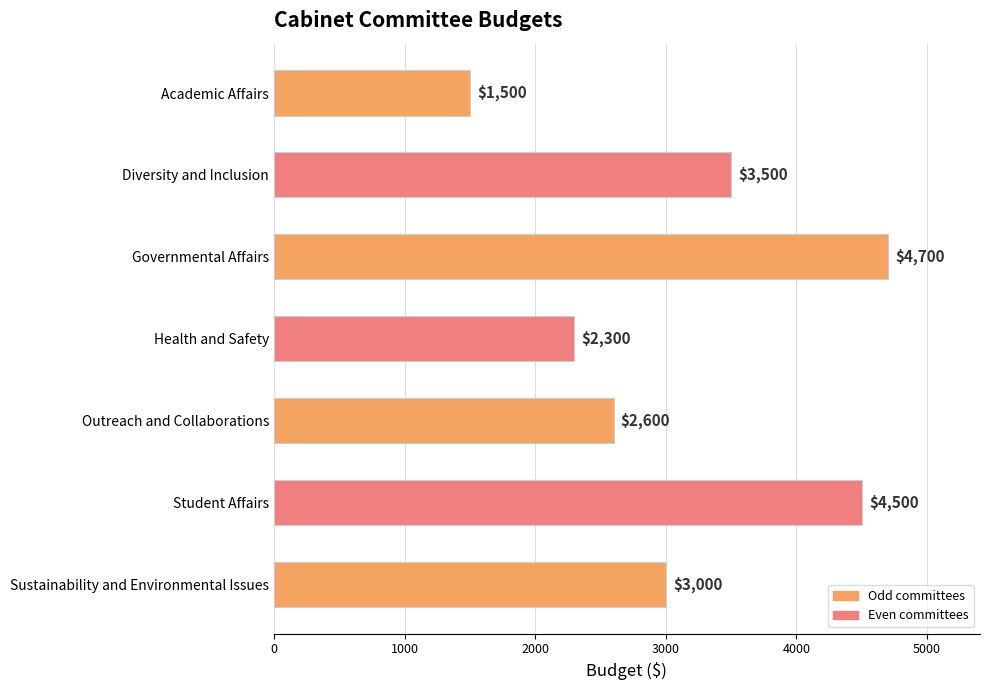

Which category has the highest value across all series?

Governmental Affairs